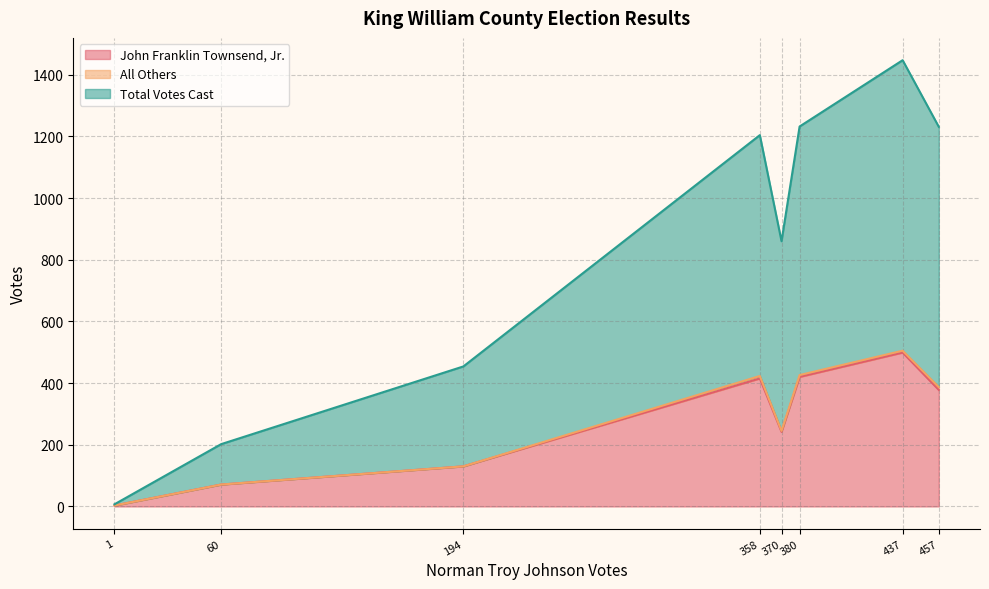

What is the maximum value for John Franklin Townsend, Jr.?

499